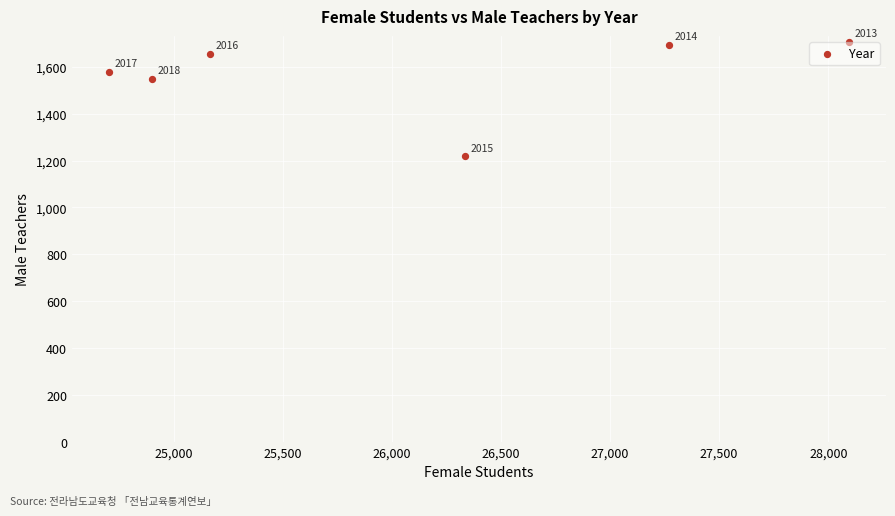

What Y value in the scatter plot is closest to 1463?

1549